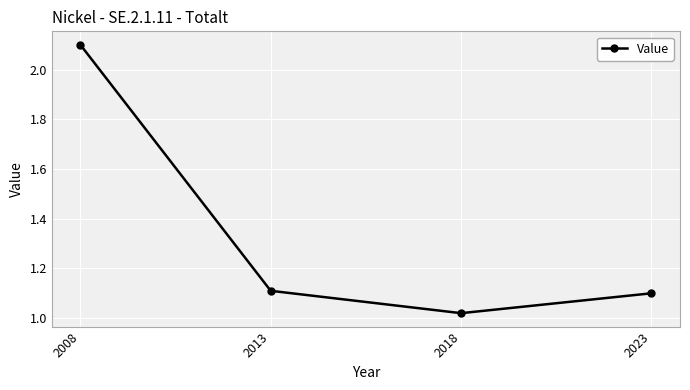

List the labels in order of value, smallest first.

2018, 2023, 2013, 2008